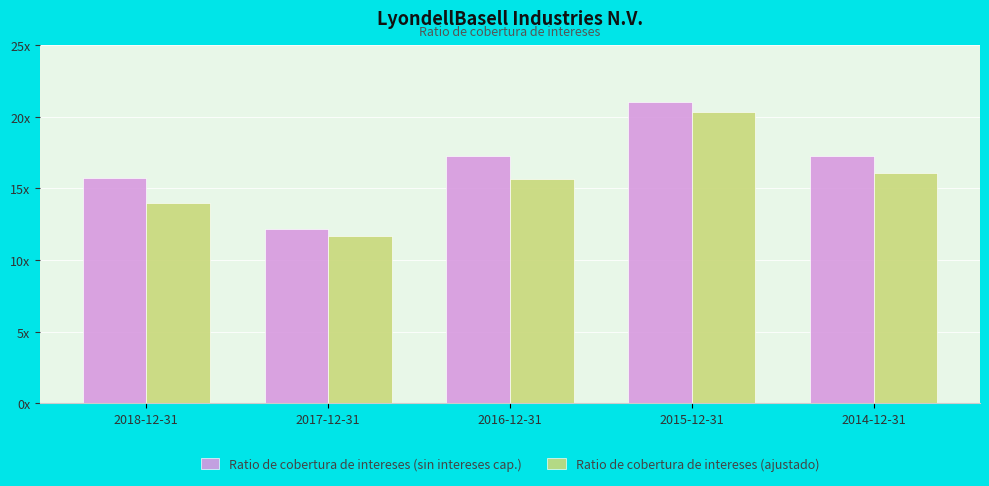

What is the highest value of the Ratio de cobertura de intereses (sin intereses cap.) series?

21.0